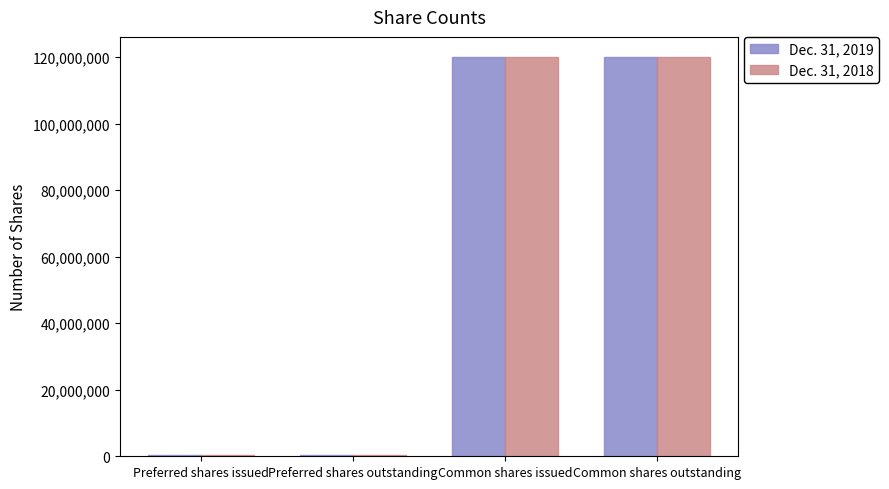

What is the greatest value displayed?

120105000